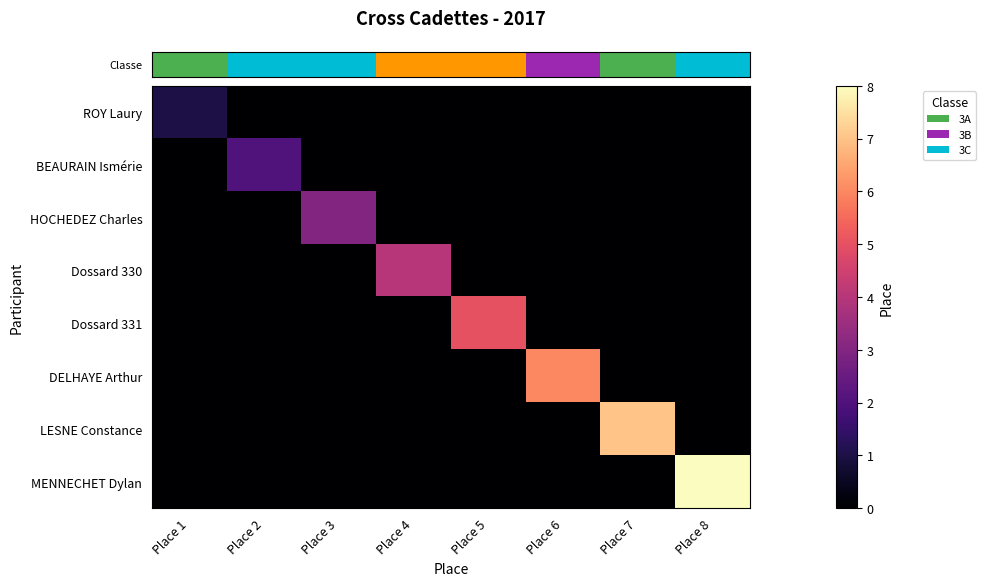

Which series has the largest total across all categories?

row_7